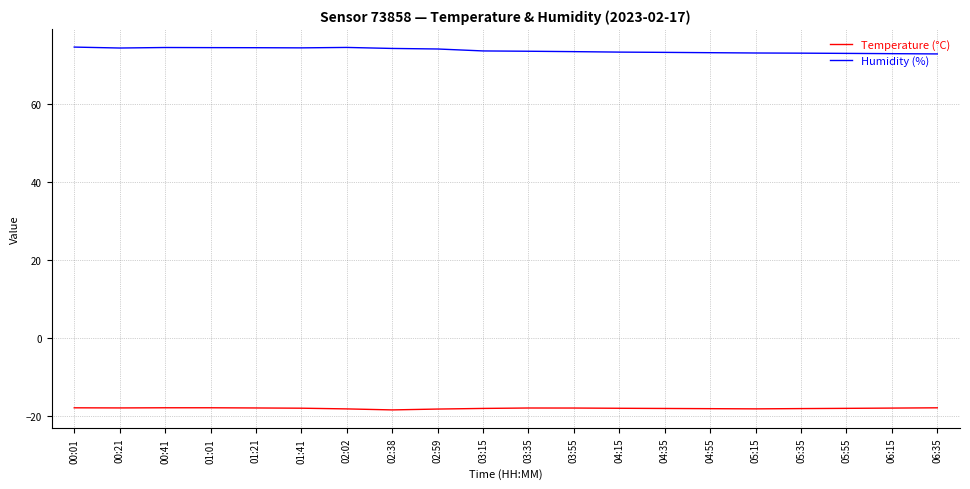

What is the highest value of the Temperature (°C) series?

-18.0